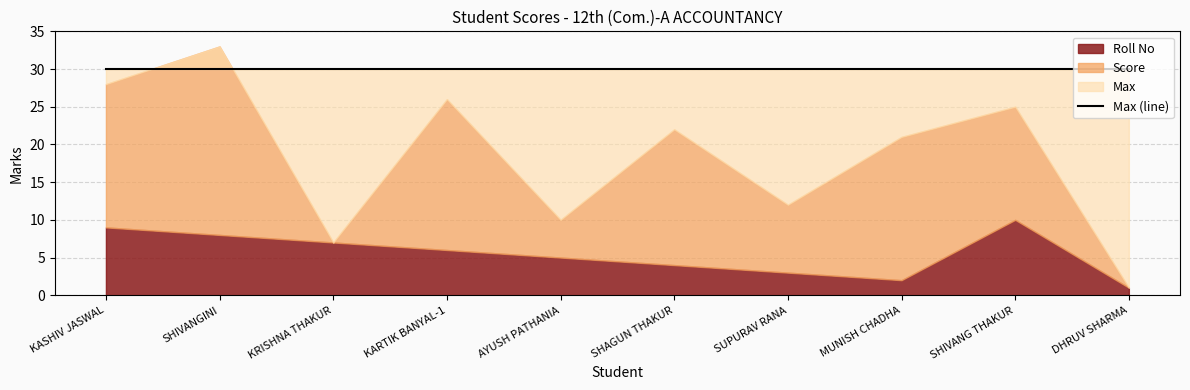

The value of Roll No at DHRUV SHARMA is 1. True or false?

False